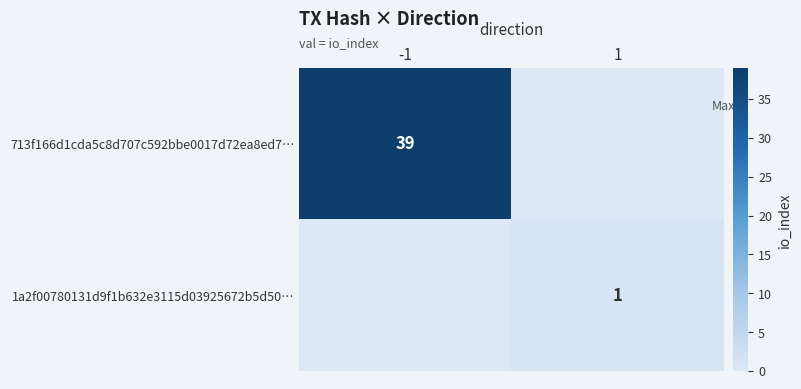

Is it true that 713f166d1cda5c8d707c592bbe0017d72ea8ed7… equals 16 at -1?

False